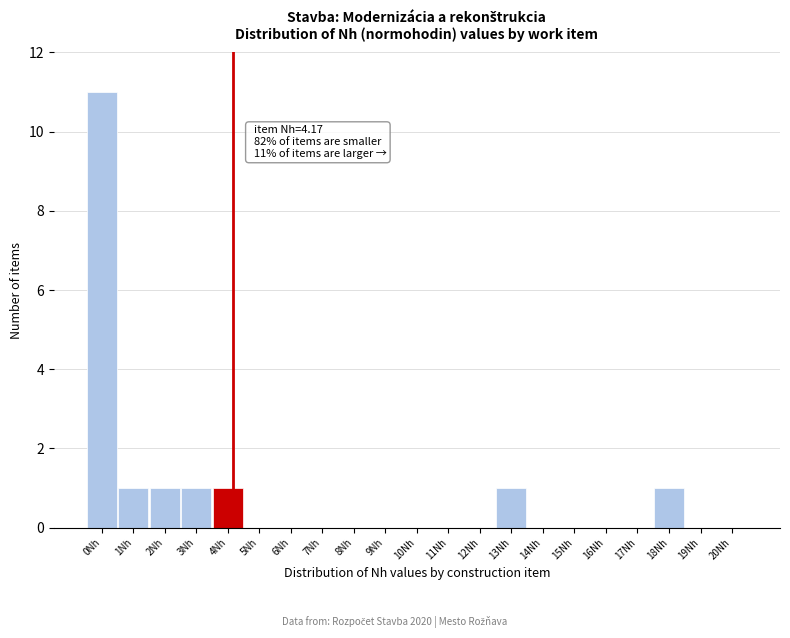

Reading right to left, transcribe all the data shown in this chart.

20Nh=0	19Nh=0	18Nh=1	17Nh=0	16Nh=0	15Nh=0	14Nh=0	13Nh=1	12Nh=0	11Nh=0	10Nh=0	9Nh=0	8Nh=0	7Nh=0	6Nh=0	5Nh=0	4Nh=1	3Nh=1	2Nh=1	1Nh=1	0Nh=11